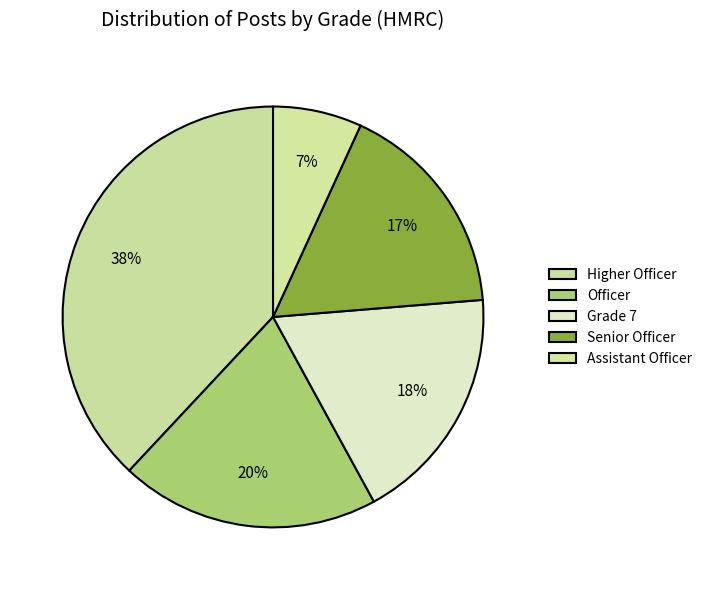

How many segments does this pie chart have?

5